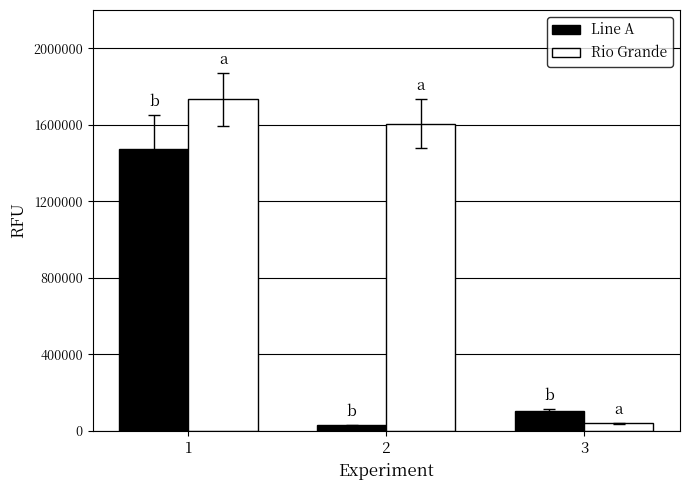

True or false: Rio Grande has a value of 1606292.9 at 2.

True